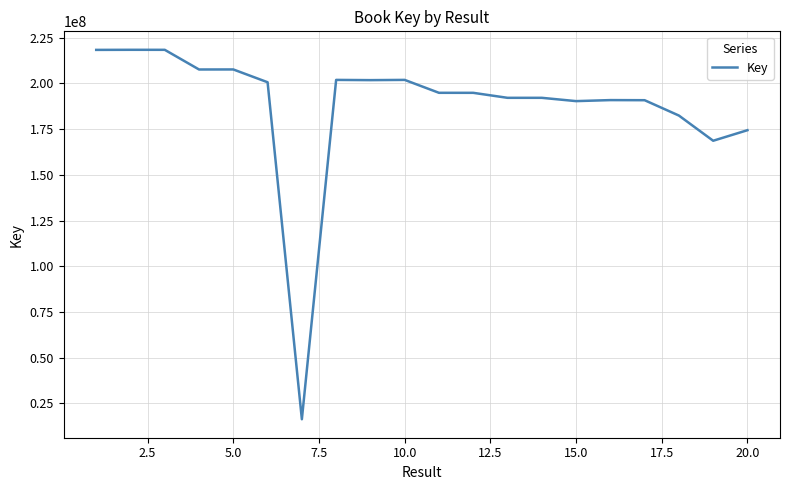

What is the greatest value displayed?

218335874